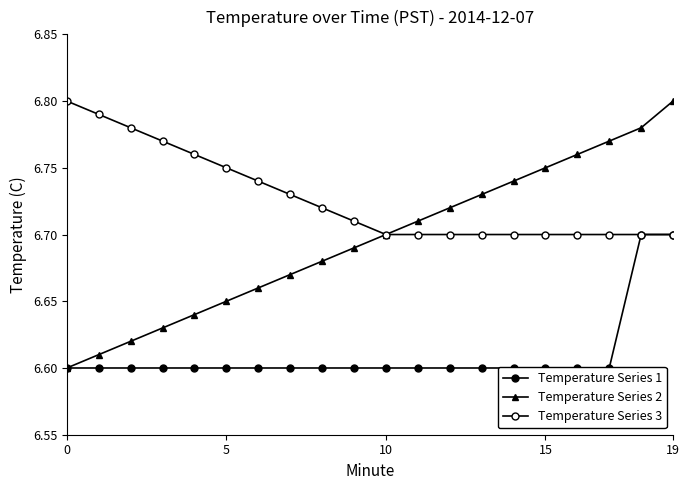

List the series in order of their overall mean, highest first.

Temperature Series 3, Temperature Series 2, Temperature Series 1